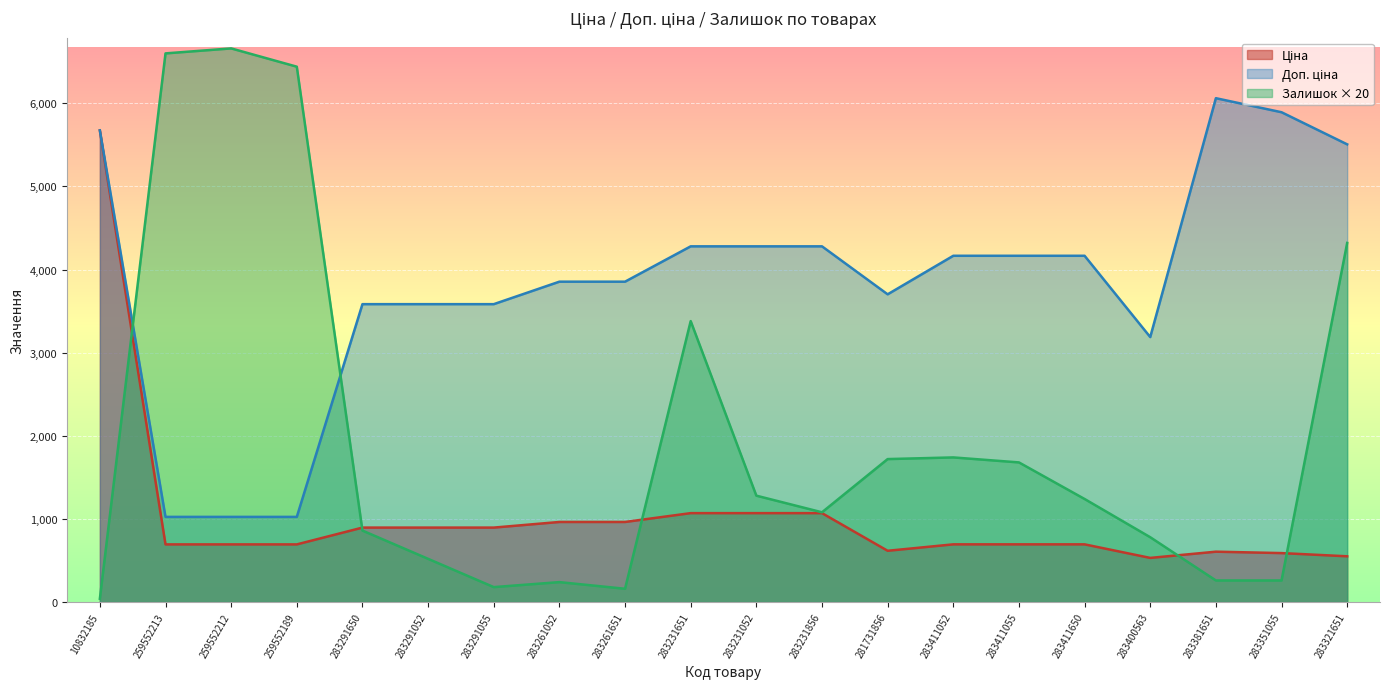

Rank the series by their maximum value, from highest to lowest.

Залишок, Доп. ціна, Ціна